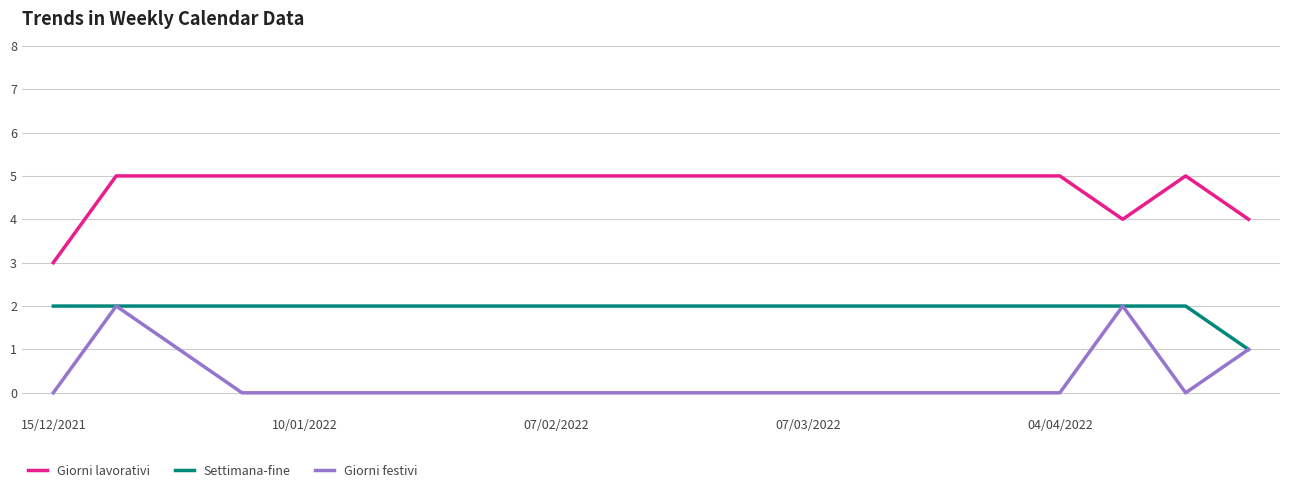

True or false: Giorni lavorativi and Giorni festivi cross at least once.

False